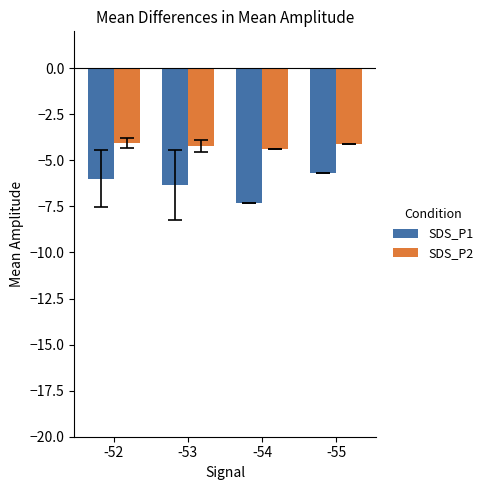

At which label does SDS_P1 reach its minimum?

-54